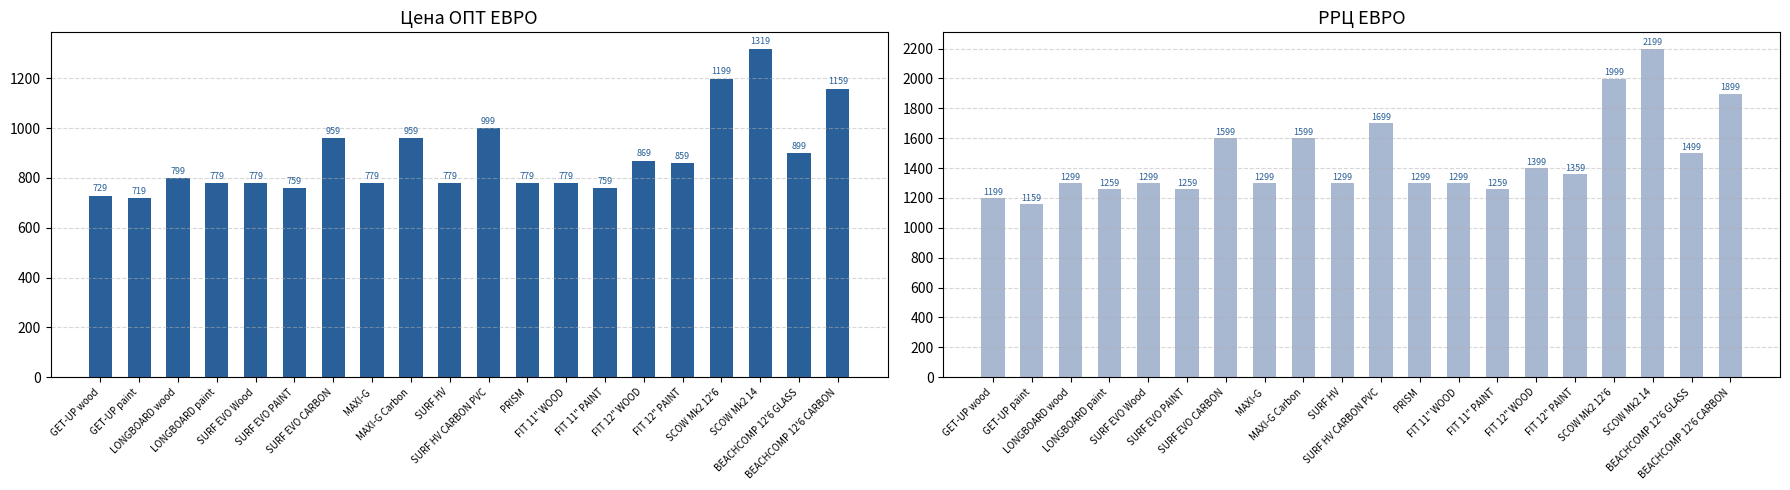

How many bars are there in each group?

2